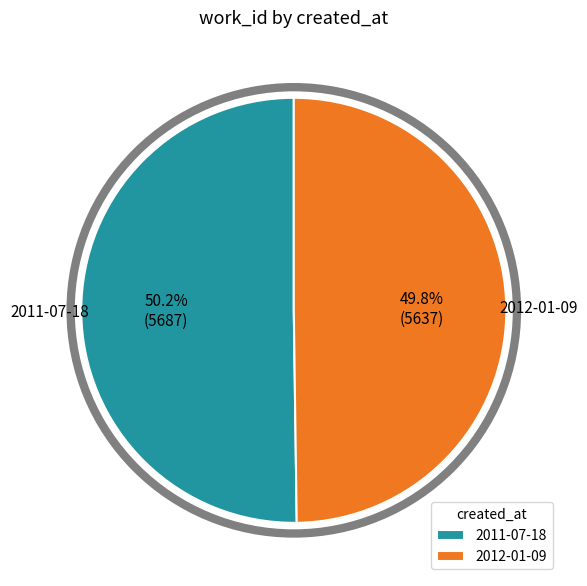

Is it true that 2012-01-09 is 60% of the pie?

False